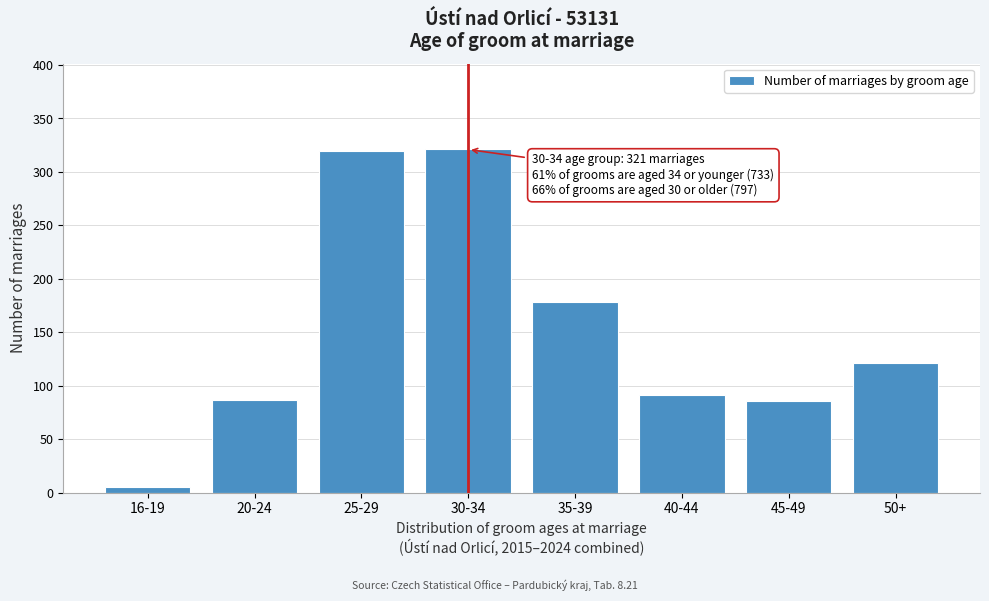

What is the sum of the values at 20-24 and 30-34?

408